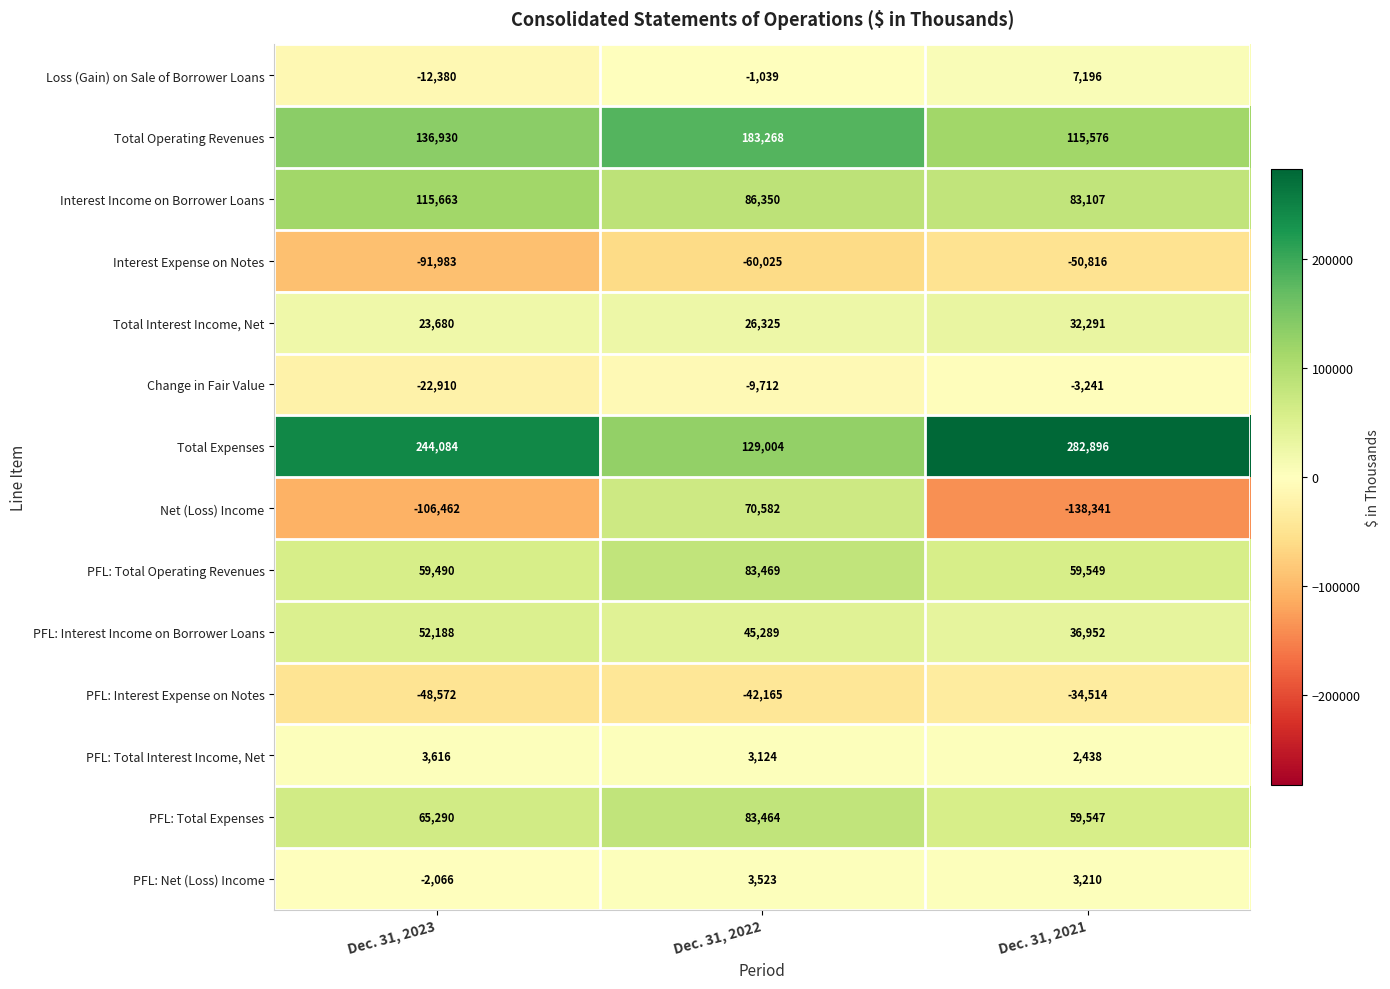

True or false: Total Expenses has a value of 244084 at Dec. 31, 2023.

True